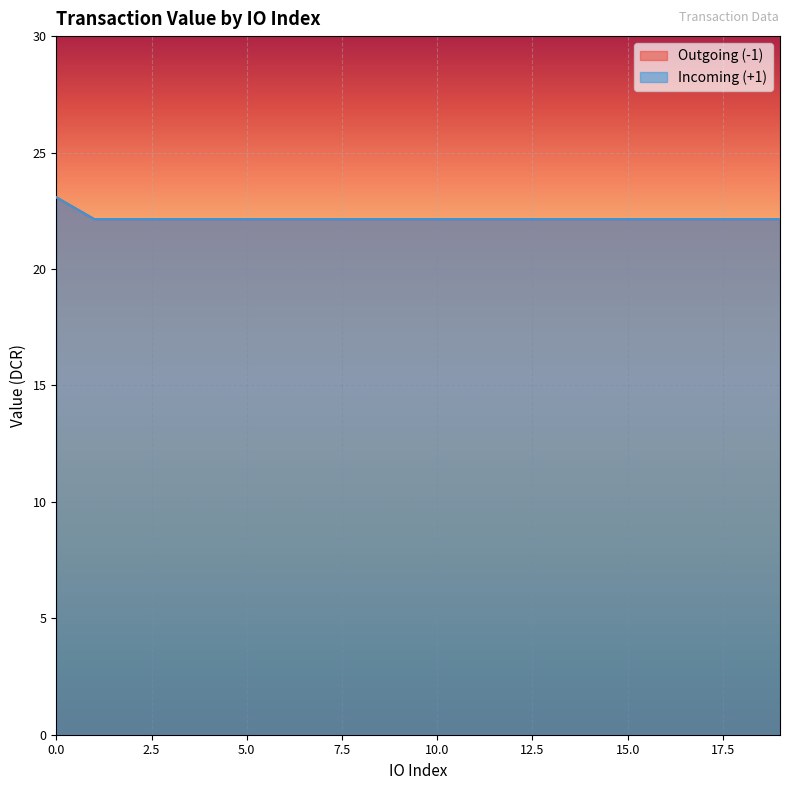

Reading left to right, what are all the values shown in this chart?

Outgoing (-1): 0=23.1	1=22.1	2=22.1	3=22.1	4=22.1	5=22.1	6=22.1	7=22.1	8=22.1	9=22.1	10=22.1	11=22.1	12=22.1	13=22.1	14=22.1	15=22.1	16=22.1	17=22.1	18=22.1	19=22.1
Incoming (+1): 0=23.1	1=22.1	2=22.1	3=22.1	4=22.1	5=22.1	6=22.1	7=22.1	8=22.1	9=22.1	10=22.1	11=22.1	12=22.1	13=22.1	14=22.1	15=22.1	16=22.1	17=22.1	18=22.1	19=22.1